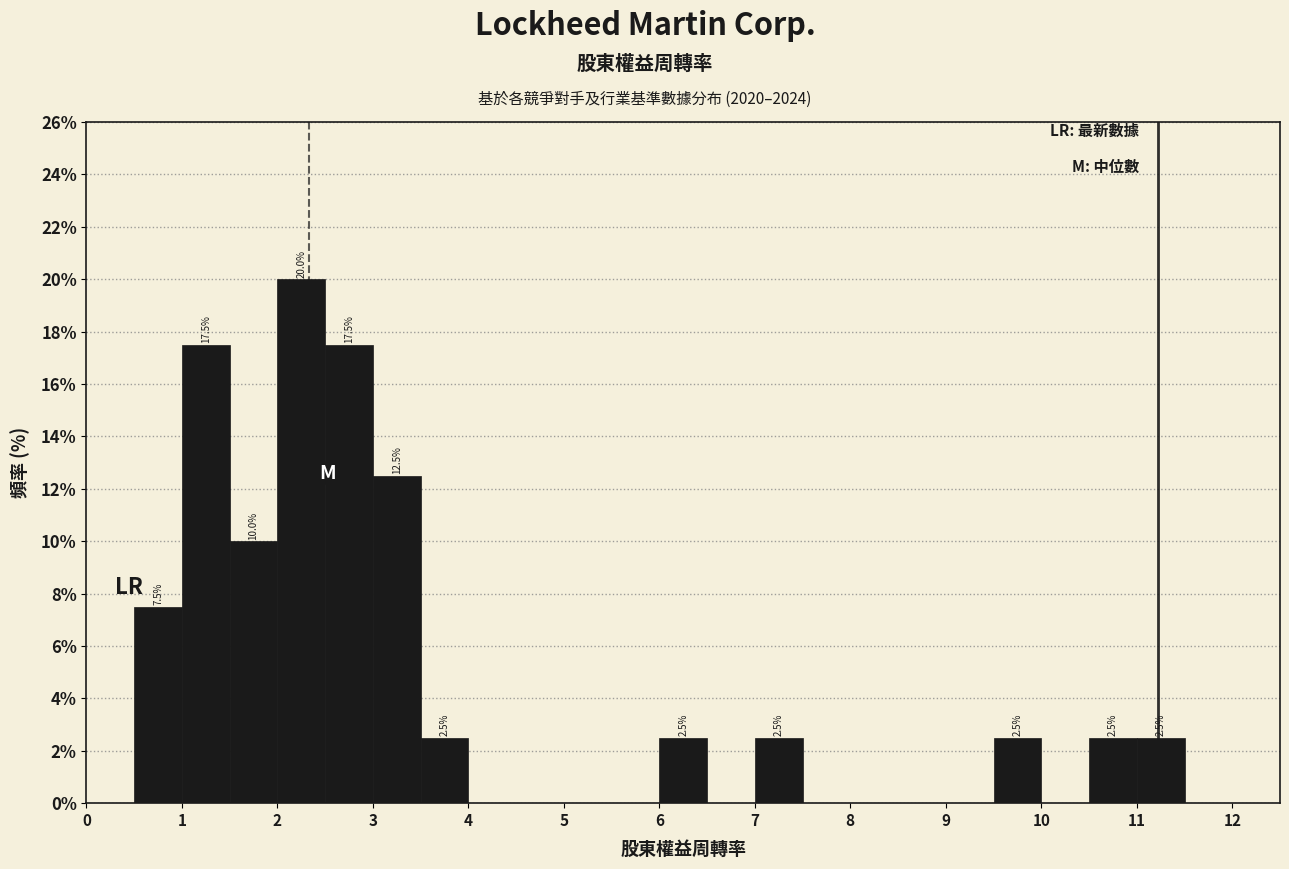

Over which range of the x-axis is the bar tallest?

2.0 to 2.5